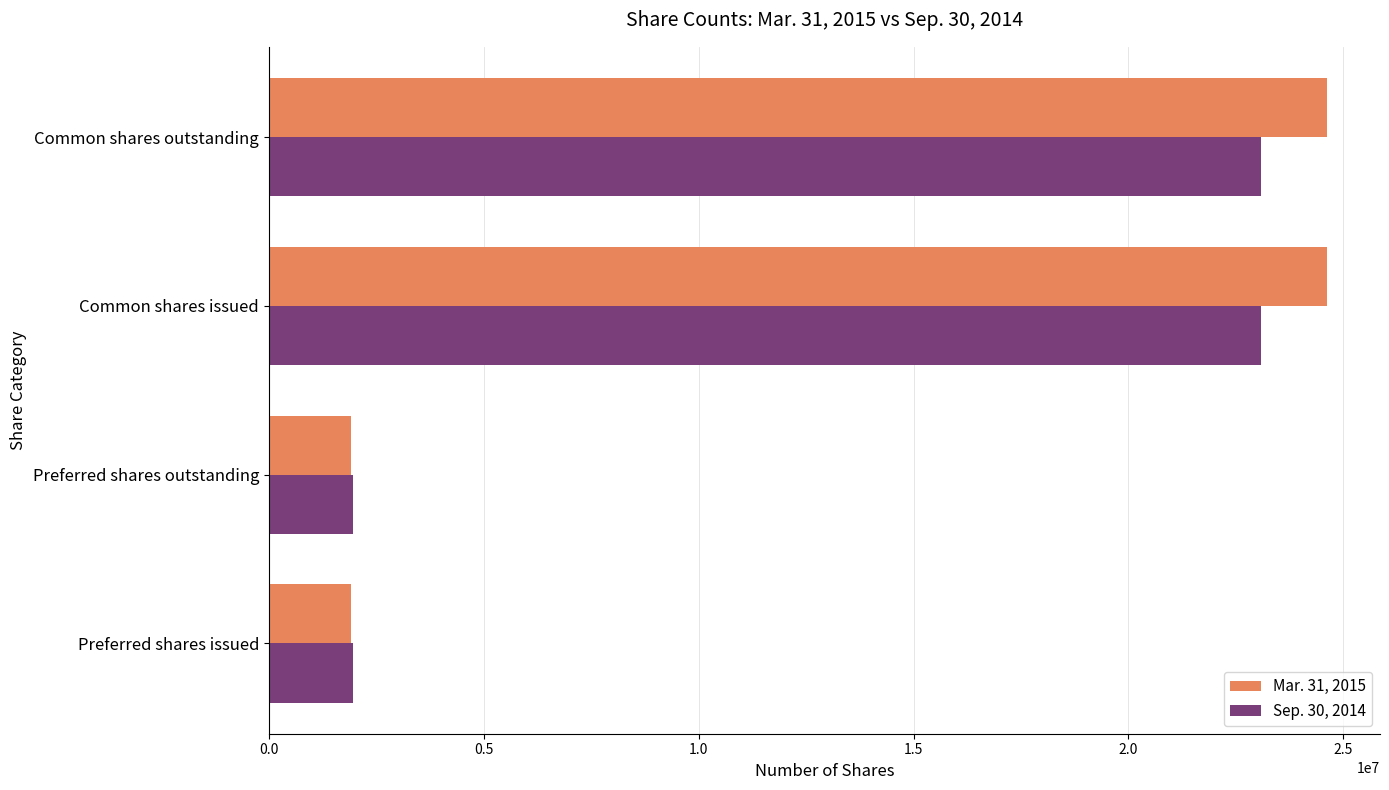

Is it true that Mar. 31, 2015 equals 33566053 at Common shares outstanding?

False